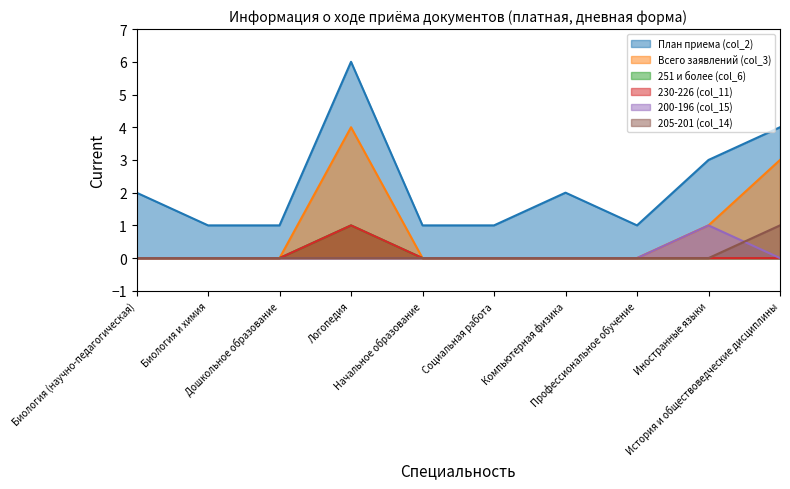

Reading left to right, extract all data points from this chart.

План приема (col_2): 2	1	1	6	1	1	2	1	3	4
Всего заявлений (col_3): 0	0	0	4	0	0	0	0	1	3
251 и более (col_6): 0	0	0	1	0	0	0	0	0	0
230-226 (col_11): 0	0	0	1	0	0	0	0	0	0
200-196 (col_15): 0	0	0	0	0	0	0	0	1	0
205-201 (col_14): 0	0	0	0	0	0	0	0	0	1